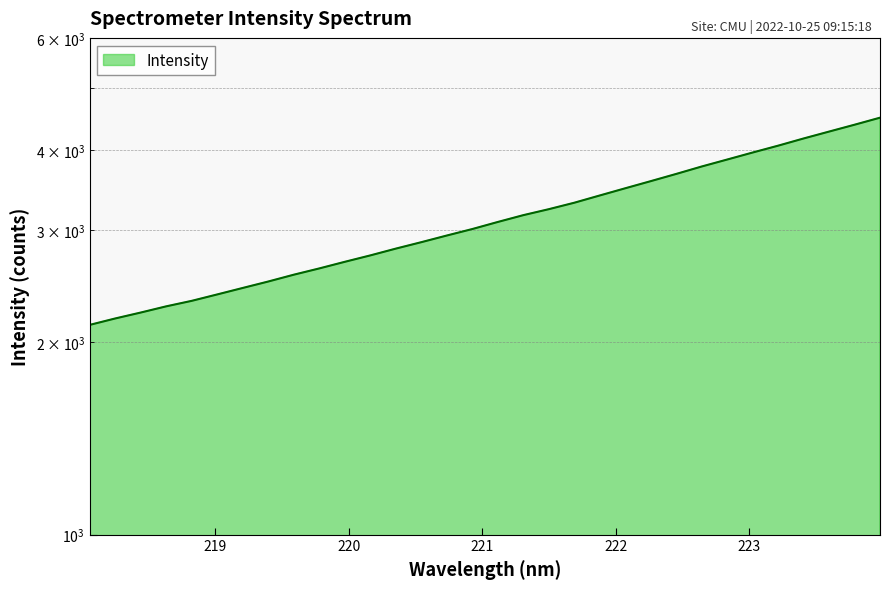

The chart shows a value of 3398.7 at 221.8812. True or false?

True